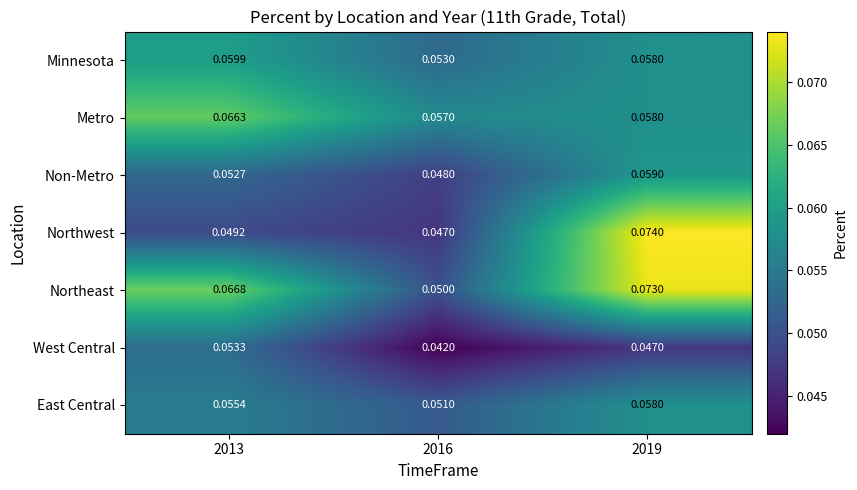

Rank the series by their maximum value, from highest to lowest.

Northwest, Northeast, Metro, Minnesota, Non-Metro, East Central, West Central